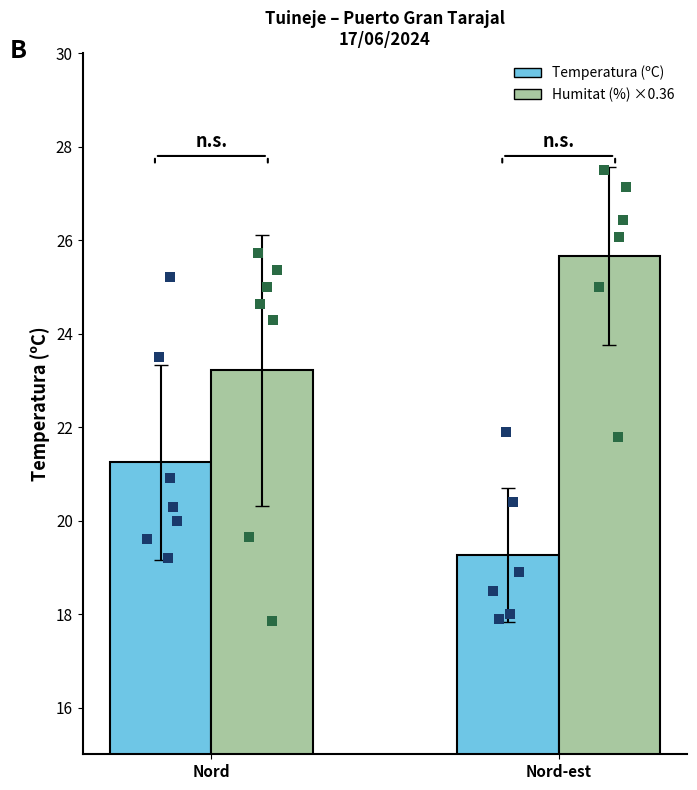

Which series has the widest spread of Y values?

Humitat (%) ×0.36